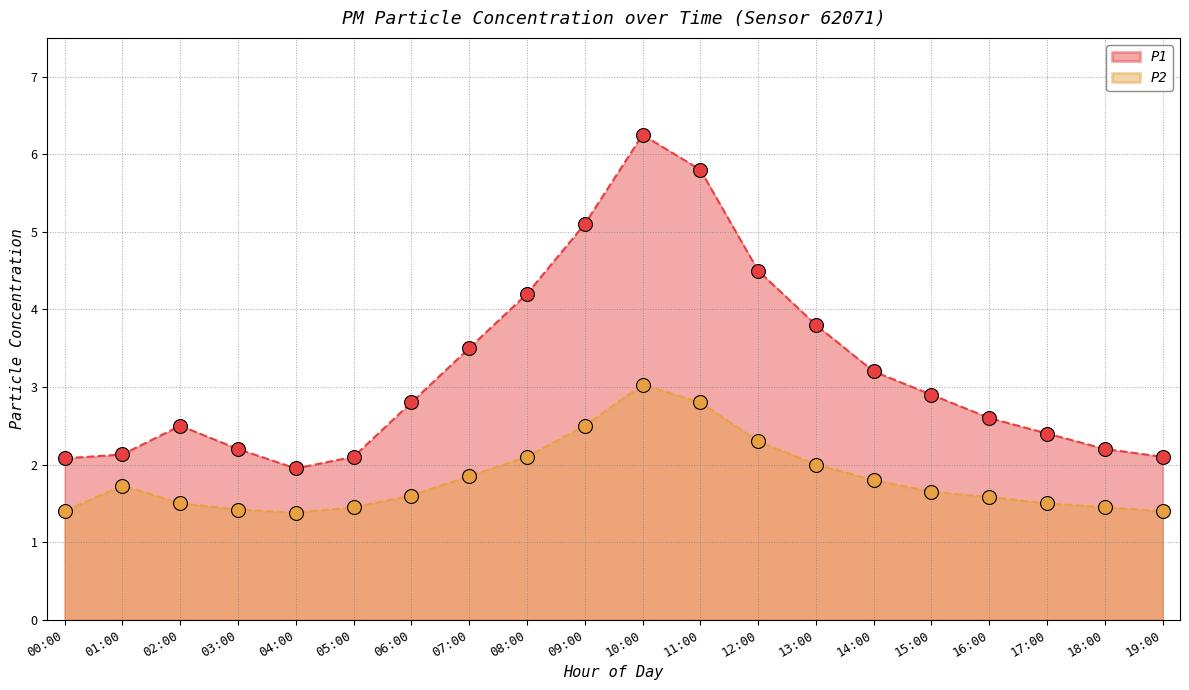

True or false: P2 and P1 cross at least once.

False